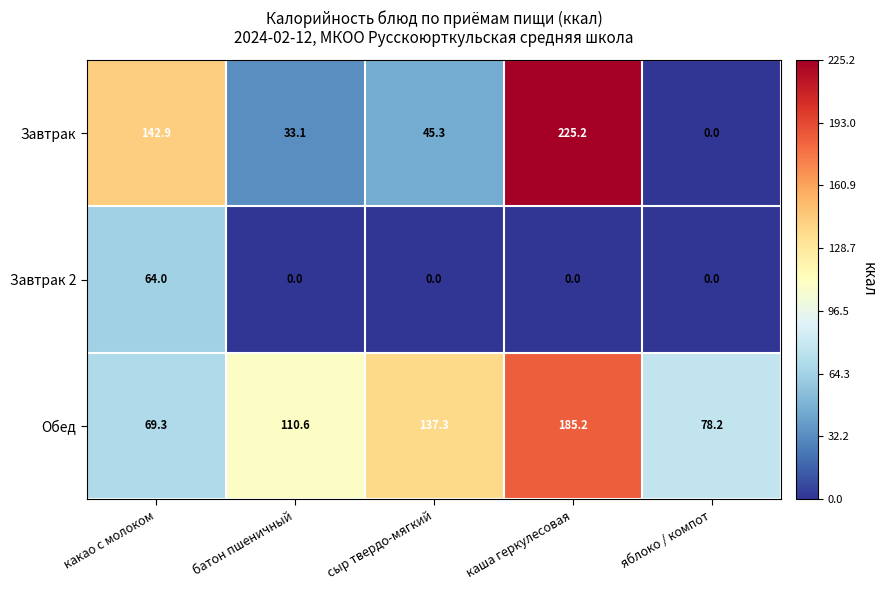

Which series has the largest total across all categories?

Обед